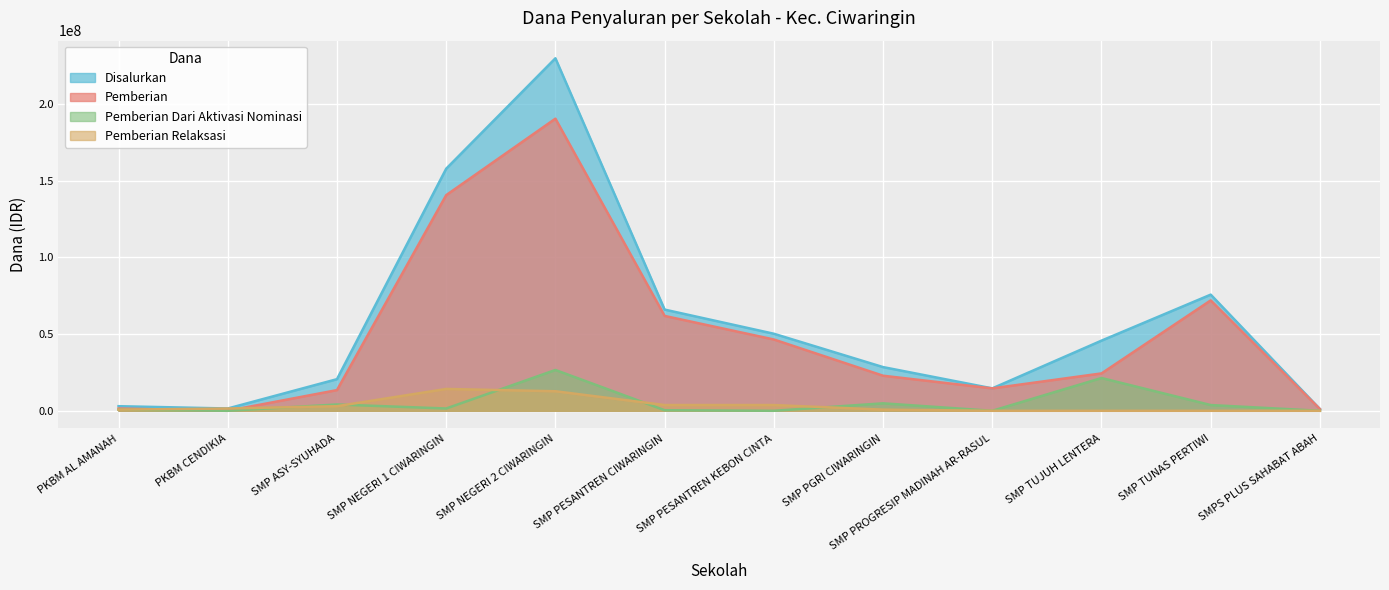

How many values in the Pemberian series are below 24375000?

6